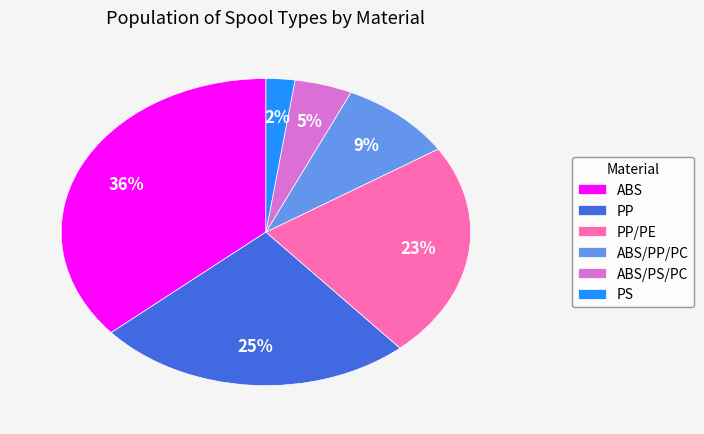

What is the smallest slice in the pie chart?

PS